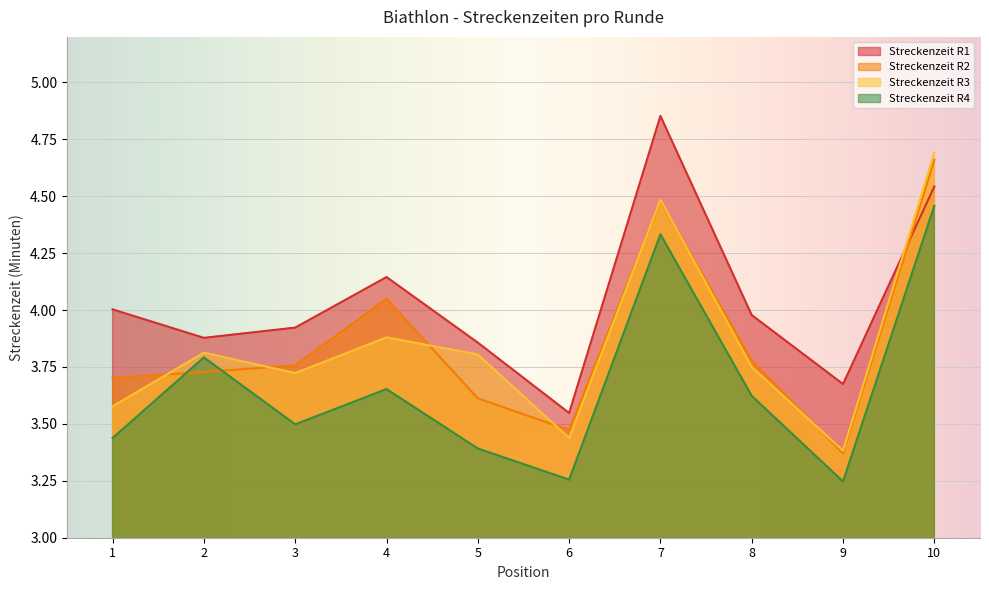

How many lines are shown in the chart?

4